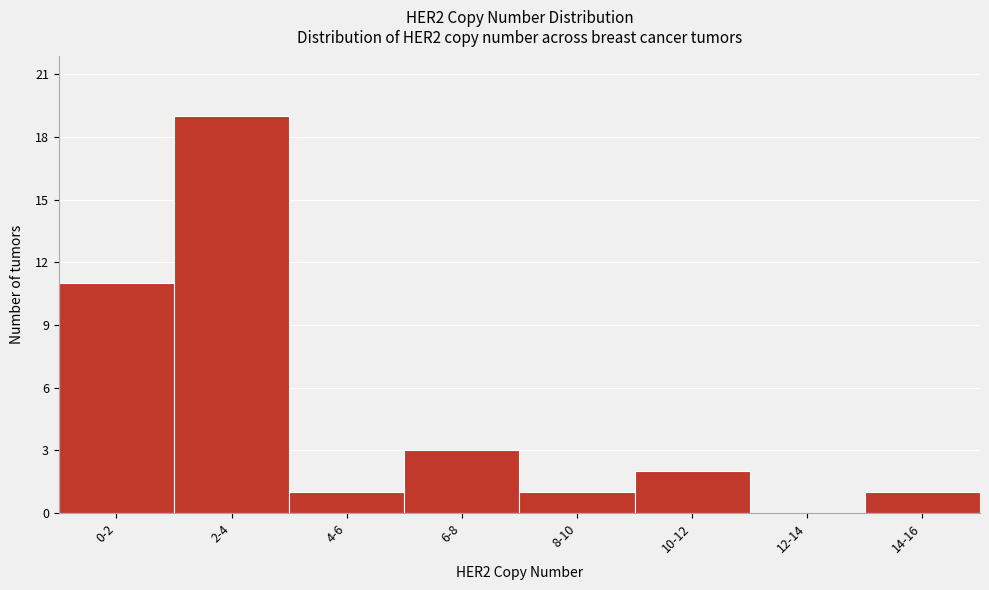

Reading right to left, transcribe all the data shown in this chart.

14-16=1	12-14=0	10-12=2	8-10=1	6-8=3	4-6=1	2-4=19	0-2=11